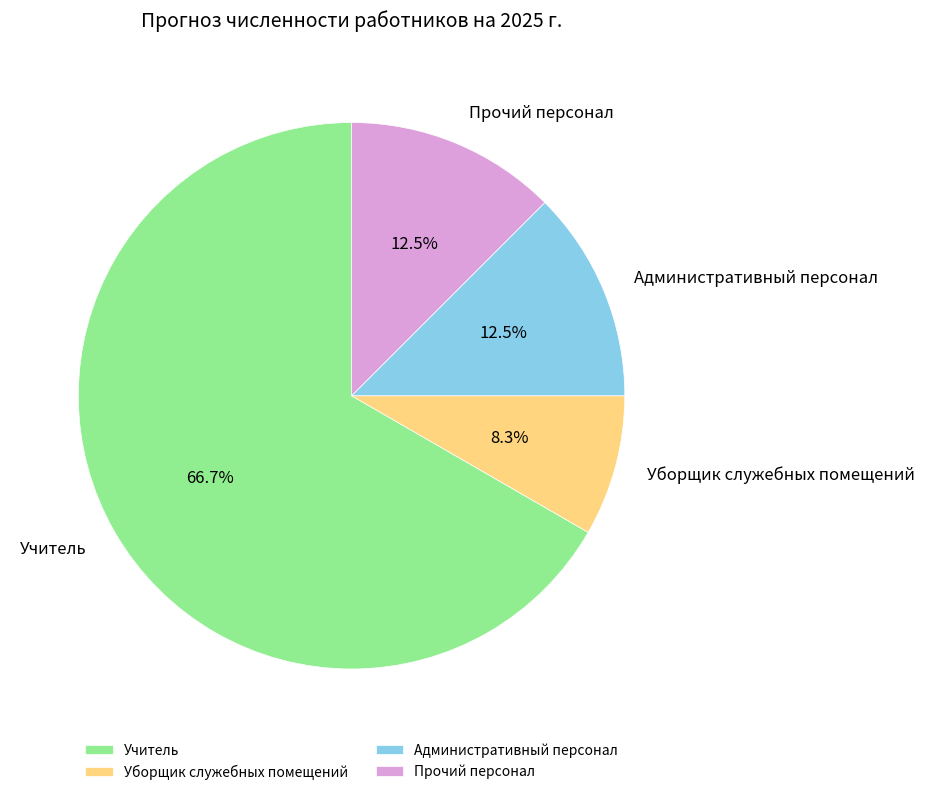

To the nearest percent, what portion does Уборщик служебных помещений represent?

8%